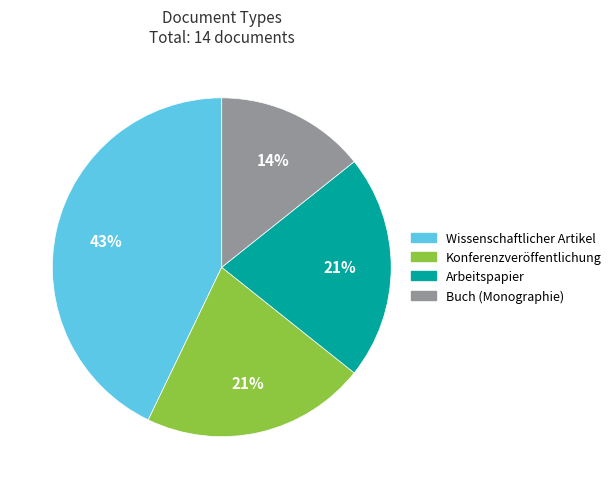

To the nearest percent, what is the difference between the largest and smallest slice percentages?

29%